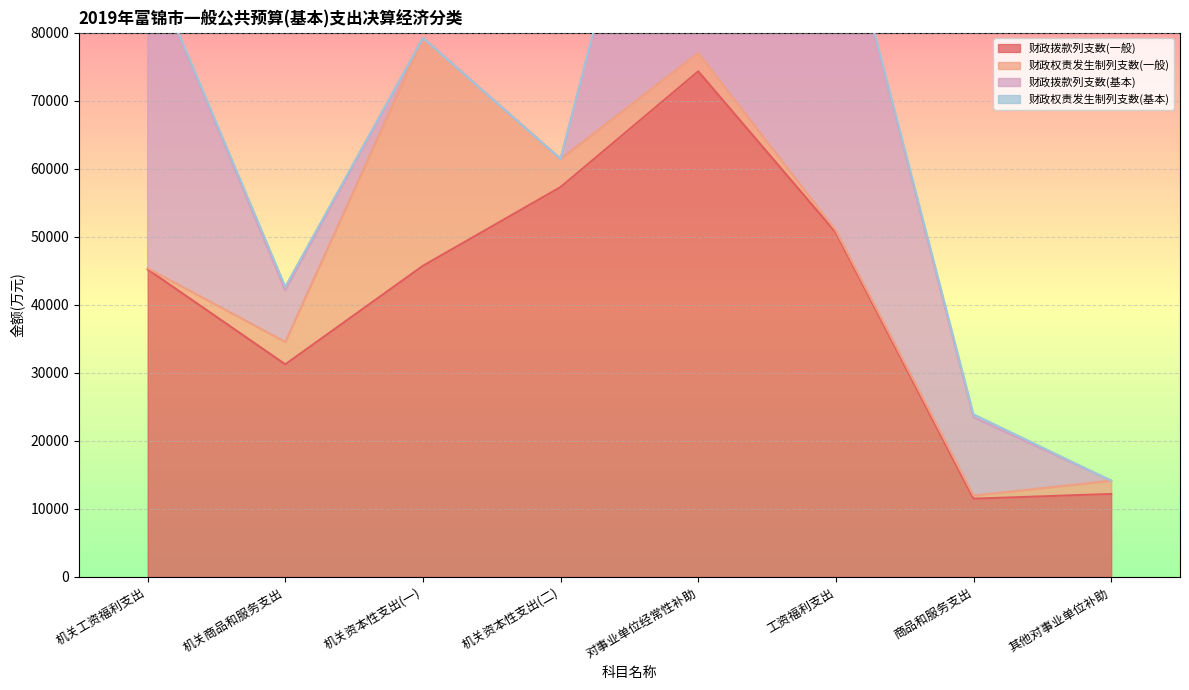

What is the lowest value of the 财政拨款列支数(一般) series?

11506